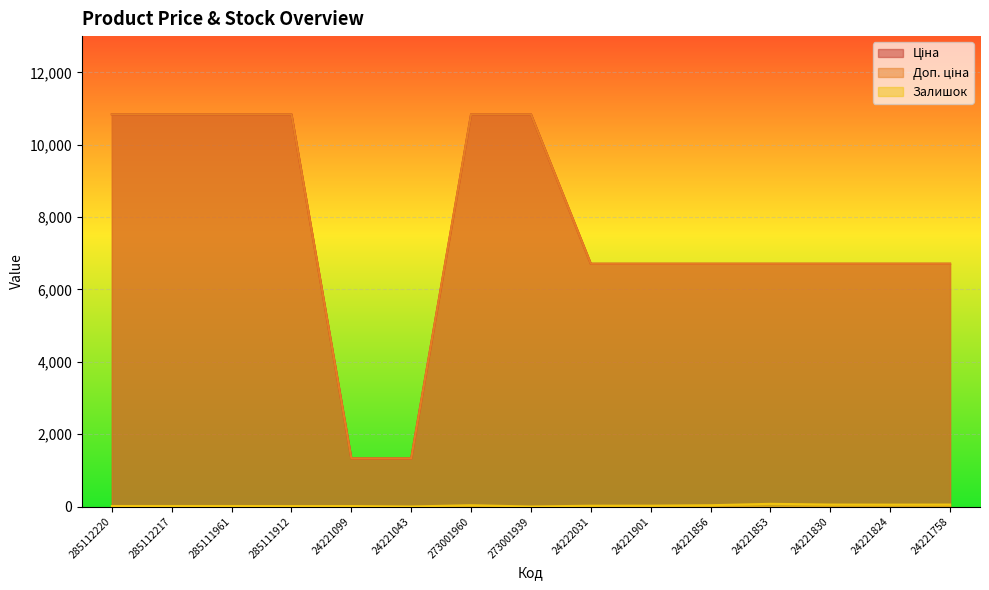

True or false: Ціна and Залишок intersect in this chart.

False